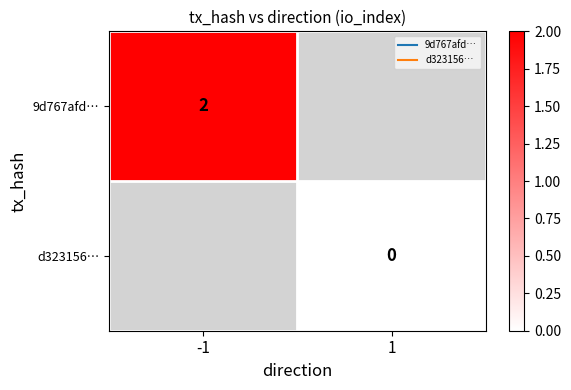

At how many categories does at least one series exceed 0?

1